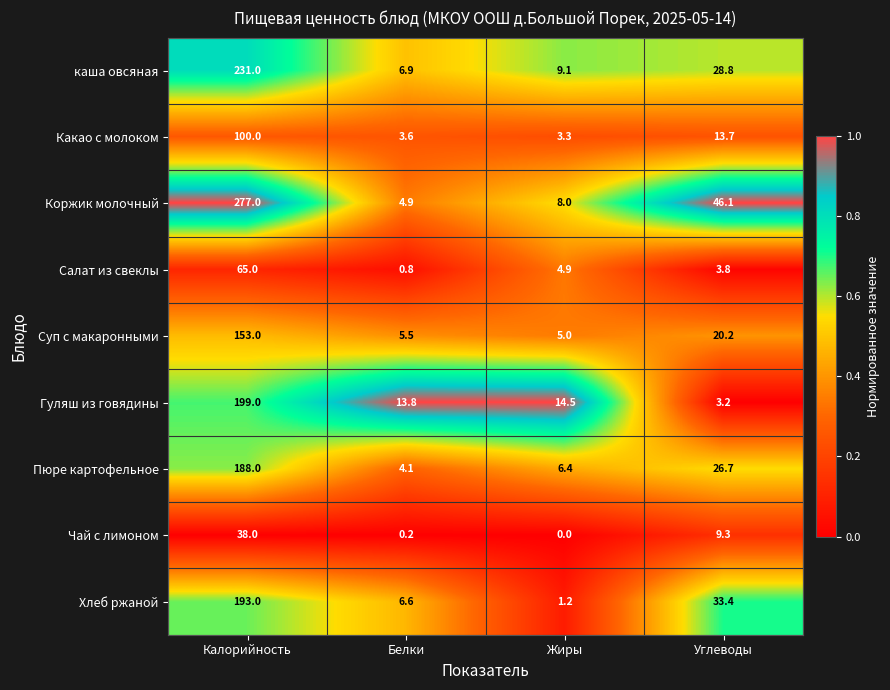

Read the каша овсяная value at Калорийность.

231.0